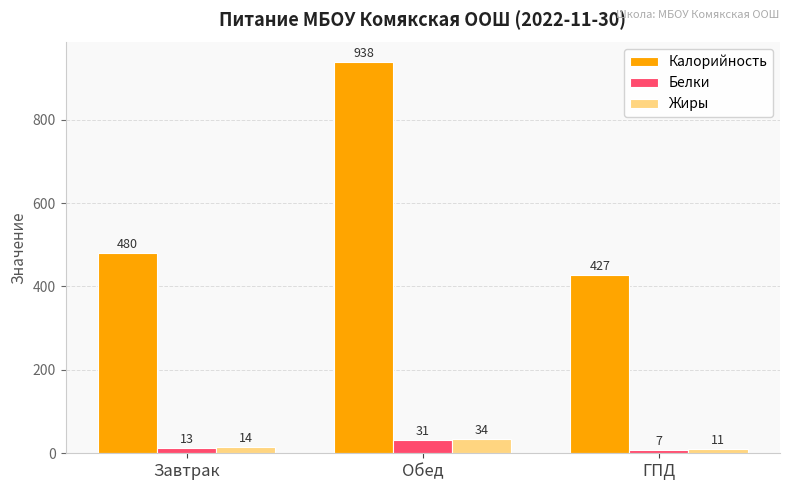

How many data points does each series have?

3